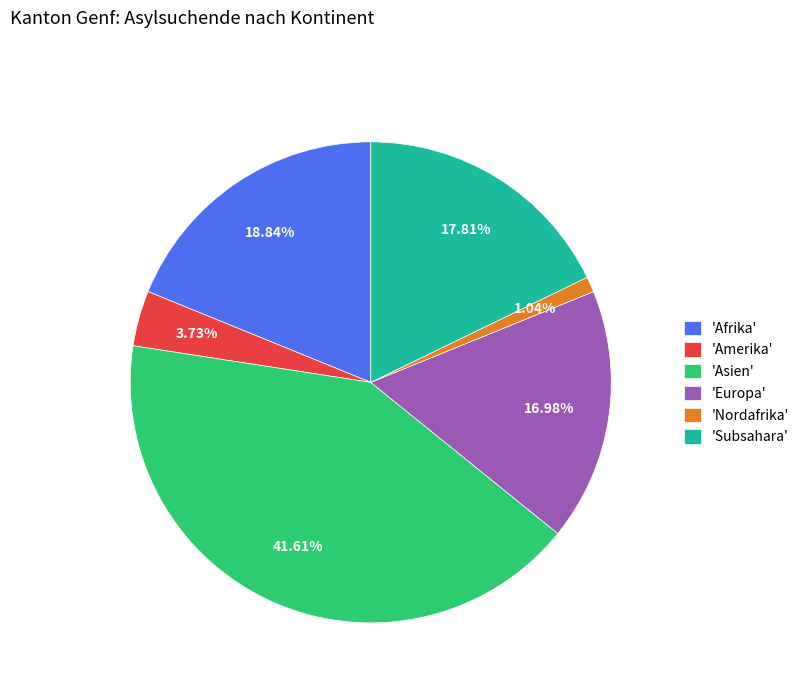

Approximately how many times larger is the value at 'Subsahara' compared to 'Amerika'?

4.8